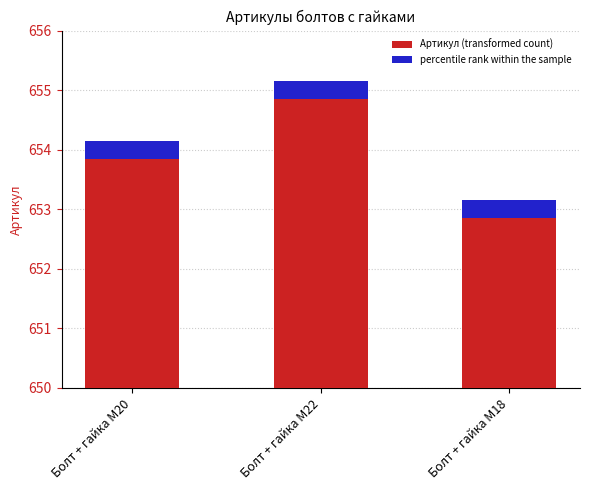

What is the average value?

654